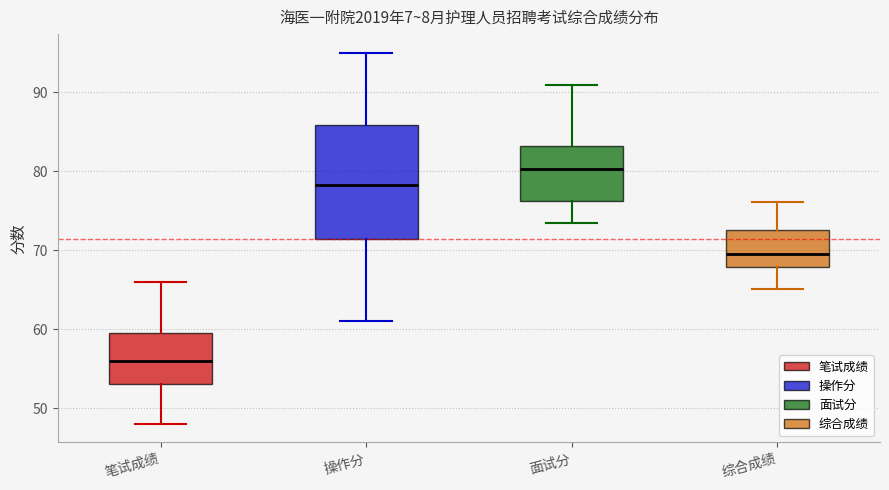

Which box is the tallest, from its lower edge to its upper edge?

操作分